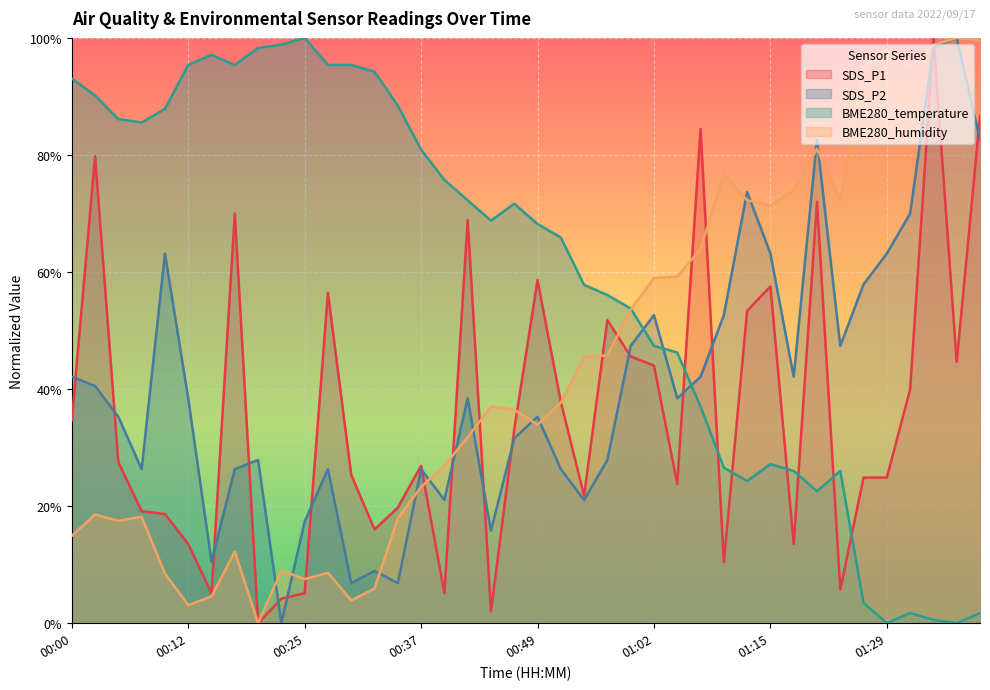

Which series has the widest spread of values?

SDS_P1